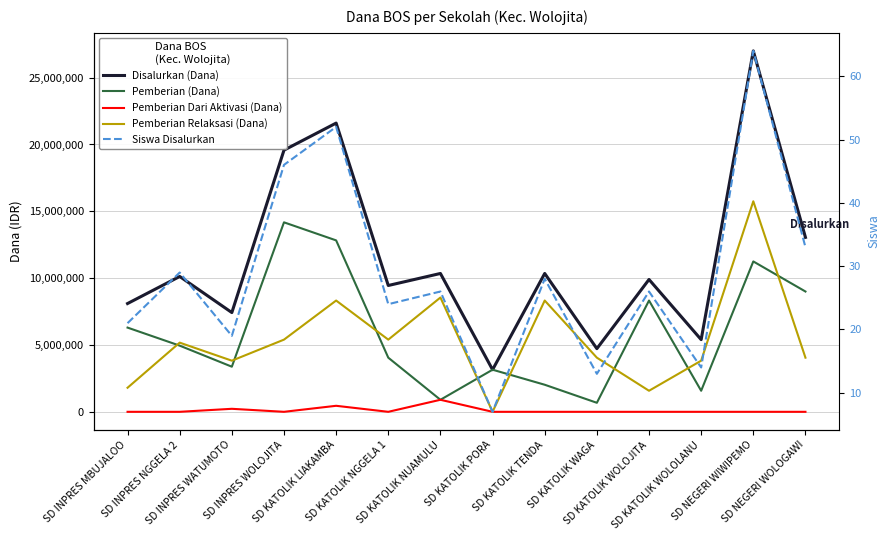

What is the label of the 10th point from the left?

SD KATOLIK WAGA